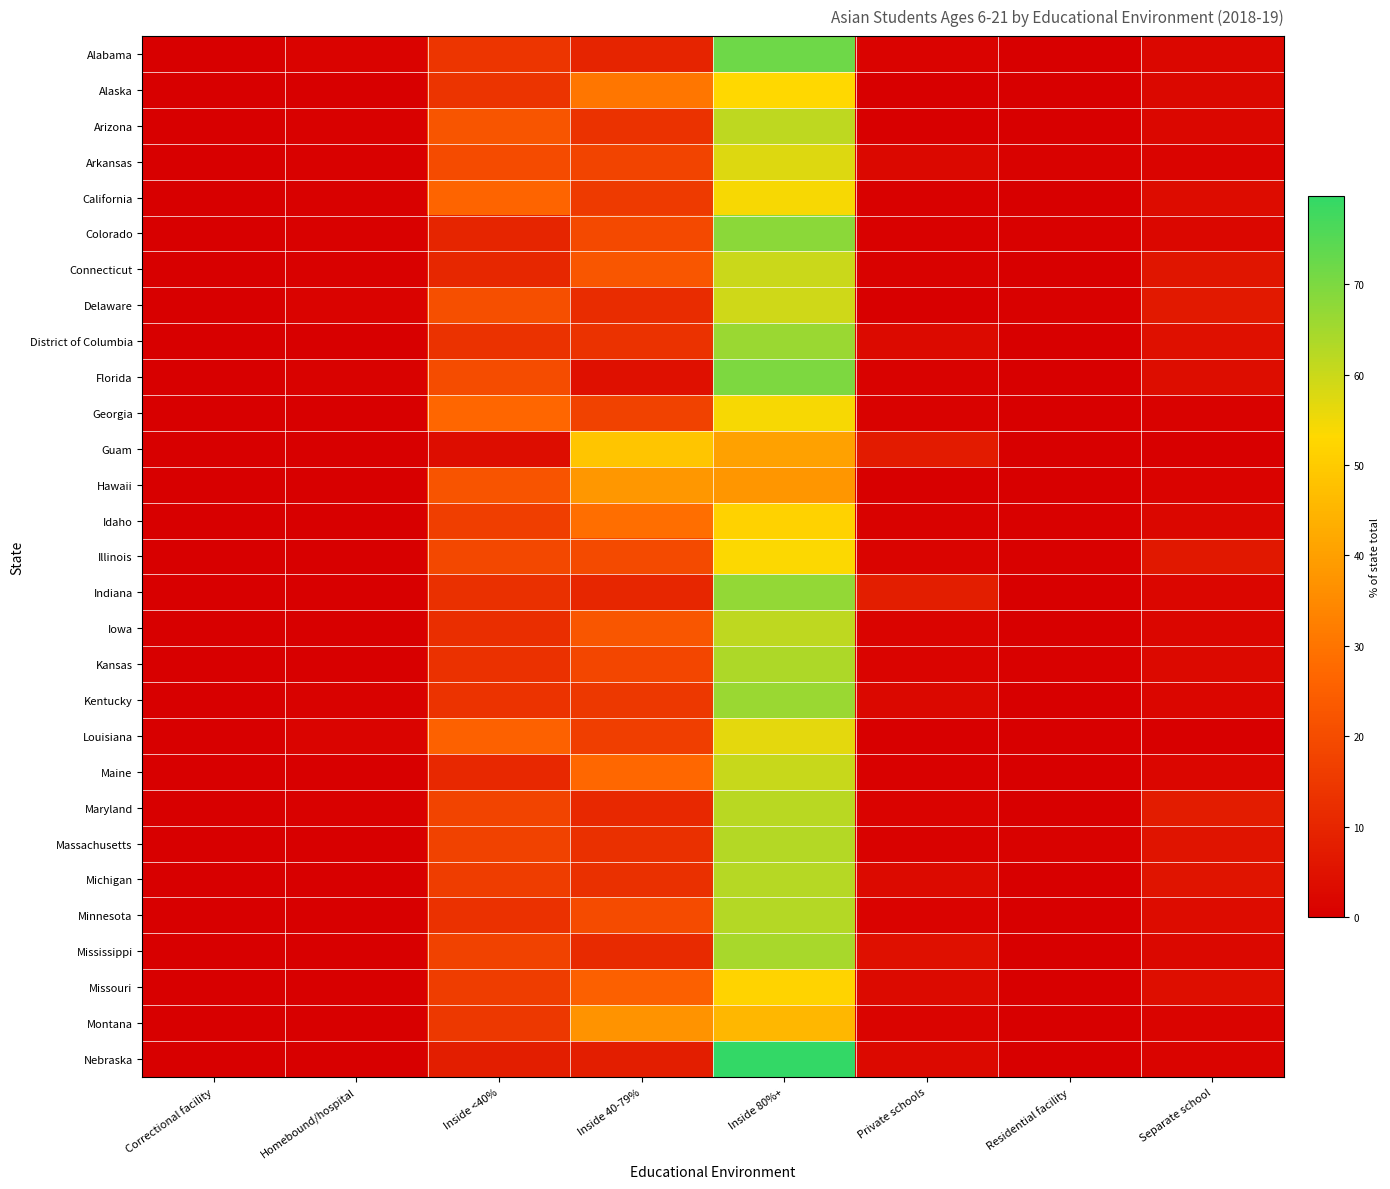

Reading left to right, list all the values displayed in this chart.

Alabama: Correctional facility=0.0	Homebound/hospital=1.1	Inside <40%=14.1	Inside 40-79%=9.6	Inside 80%+=71.9	Private schools=1.1	Residential facility=0.2	Separate school=2.1
Alaska: Correctional facility=0.2	Homebound/hospital=0.2	Inside <40%=13.8	Inside 40-79%=30.5	Inside 80%+=53.1	Private schools=0.0	Residential facility=0.0	Separate school=2.3
Arizona: Correctional facility=0.1	Homebound/hospital=0.4	Inside <40%=22.4	Inside 40-79%=13.2	Inside 80%+=61.6	Private schools=0.2	Residential facility=0.0	Separate school=2.1
Arkansas: Correctional facility=0.0	Homebound/hospital=0.4	Inside <40%=19.9	Inside 40-79%=18.0	Inside 80%+=57.4	Private schools=2.3	Residential facility=0.6	Separate school=1.3
California: Correctional facility=0.0	Homebound/hospital=0.4	Inside <40%=26.2	Inside 40-79%=15.5	Inside 80%+=54.0	Private schools=0.4	Residential facility=0.1	Separate school=3.4
Colorado: Correctional facility=0.0	Homebound/hospital=0.5	Inside <40%=9.8	Inside 40-79%=19.1	Inside 80%+=67.9	Private schools=0.3	Residential facility=0.4	Separate school=1.9
Connecticut: Correctional facility=0.0	Homebound/hospital=0.4	Inside <40%=10.4	Inside 40-79%=22.6	Inside 80%+=59.8	Private schools=0.6	Residential facility=0.2	Separate school=5.9
Delaware: Correctional facility=0.0	Homebound/hospital=1.0	Inside <40%=20.6	Inside 40-79%=11.8	Inside 80%+=59.5	Private schools=0.0	Residential facility=0.3	Separate school=6.8
District of Columbia: Correctional facility=0.0	Homebound/hospital=0.0	Inside <40%=13.2	Inside 40-79%=13.2	Inside 80%+=66.2	Private schools=2.9	Residential facility=0.0	Separate school=4.4
Florida: Correctional facility=0.1	Homebound/hospital=0.8	Inside <40%=20.0	Inside 40-79%=4.4	Inside 80%+=69.8	Private schools=0.8	Residential facility=0.3	Separate school=3.7
Georgia: Correctional facility=0.0	Homebound/hospital=0.3	Inside <40%=26.6	Inside 40-79%=17.3	Inside 80%+=54.1	Private schools=0.7	Residential facility=0.2	Separate school=0.8
Guam: Correctional facility=0.0	Homebound/hospital=0.0	Inside <40%=3.4	Inside 40-79%=48.9	Inside 80%+=40.5	Private schools=7.3	Residential facility=0.0	Separate school=0.0
Hawaii: Correctional facility=0.0	Homebound/hospital=0.3	Inside <40%=22.1	Inside 40-79%=38.3	Inside 80%+=38.0	Private schools=0.2	Residential facility=0.1	Separate school=1.0
Idaho: Correctional facility=0.0	Homebound/hospital=0.0	Inside <40%=16.2	Inside 40-79%=28.6	Inside 80%+=51.7	Private schools=0.9	Residential facility=0.4	Separate school=2.1
Illinois: Correctional facility=0.0	Homebound/hospital=0.1	Inside <40%=18.8	Inside 40-79%=19.4	Inside 80%+=53.4	Private schools=1.4	Residential facility=0.4	Separate school=6.5
Indiana: Correctional facility=0.0	Homebound/hospital=0.2	Inside <40%=12.7	Inside 40-79%=10.1	Inside 80%+=67.0	Private schools=8.1	Residential facility=0.3	Separate school=1.6
Iowa: Correctional facility=0.0	Homebound/hospital=0.1	Inside <40%=12.3	Inside 40-79%=22.5	Inside 80%+=61.6	Private schools=1.6	Residential facility=0.3	Separate school=1.7
Kansas: Correctional facility=0.1	Homebound/hospital=0.1	Inside <40%=12.8	Inside 40-79%=18.6	Inside 80%+=63.6	Private schools=1.5	Residential facility=0.4	Separate school=2.8
Kentucky: Correctional facility=0.1	Homebound/hospital=0.7	Inside <40%=13.4	Inside 40-79%=14.9	Inside 80%+=66.3	Private schools=2.4	Residential facility=0.3	Separate school=1.8
Louisiana: Correctional facility=0.0	Homebound/hospital=1.4	Inside <40%=25.4	Inside 40-79%=16.5	Inside 80%+=56.6	Private schools=0.0	Residential facility=0.0	Separate school=0.2
Maine: Correctional facility=0.0	Homebound/hospital=0.0	Inside <40%=10.7	Inside 40-79%=26.9	Inside 80%+=60.3	Private schools=0.4	Residential facility=0.0	Separate school=1.7
Maryland: Correctional facility=0.0	Homebound/hospital=0.3	Inside <40%=17.8	Inside 40-79%=10.8	Inside 80%+=62.2	Private schools=1.1	Residential facility=0.2	Separate school=7.6
Massachusetts: Correctional facility=0.0	Homebound/hospital=0.1	Inside <40%=17.4	Inside 40-79%=12.6	Inside 80%+=62.8	Private schools=0.7	Residential facility=0.9	Separate school=5.4
Michigan: Correctional facility=0.0	Homebound/hospital=0.2	Inside <40%=16.0	Inside 40-79%=12.7	Inside 80%+=62.4	Private schools=3.0	Residential facility=0.1	Separate school=5.6
Minnesota: Correctional facility=0.0	Homebound/hospital=0.1	Inside <40%=12.9	Inside 40-79%=19.9	Inside 80%+=62.7	Private schools=1.0	Residential facility=0.0	Separate school=3.3
Mississippi: Correctional facility=0.0	Homebound/hospital=0.0	Inside <40%=17.2	Inside 40-79%=11.2	Inside 80%+=64.4	Private schools=4.5	Residential facility=0.3	Separate school=2.4
Missouri: Correctional facility=0.2	Homebound/hospital=0.2	Inside <40%=16.1	Inside 40-79%=25.0	Inside 80%+=51.9	Private schools=2.8	Residential facility=0.0	Separate school=3.7
Montana: Correctional facility=0.0	Homebound/hospital=0.0	Inside <40%=14.7	Inside 40-79%=37.3	Inside 80%+=45.3	Private schools=1.3	Residential facility=0.0	Separate school=1.3
Nebraska: Correctional facility=0.0	Homebound/hospital=0.1	Inside <40%=8.0	Inside 40-79%=7.9	Inside 80%+=79.8	Private schools=2.7	Residential facility=0.0	Separate school=1.5